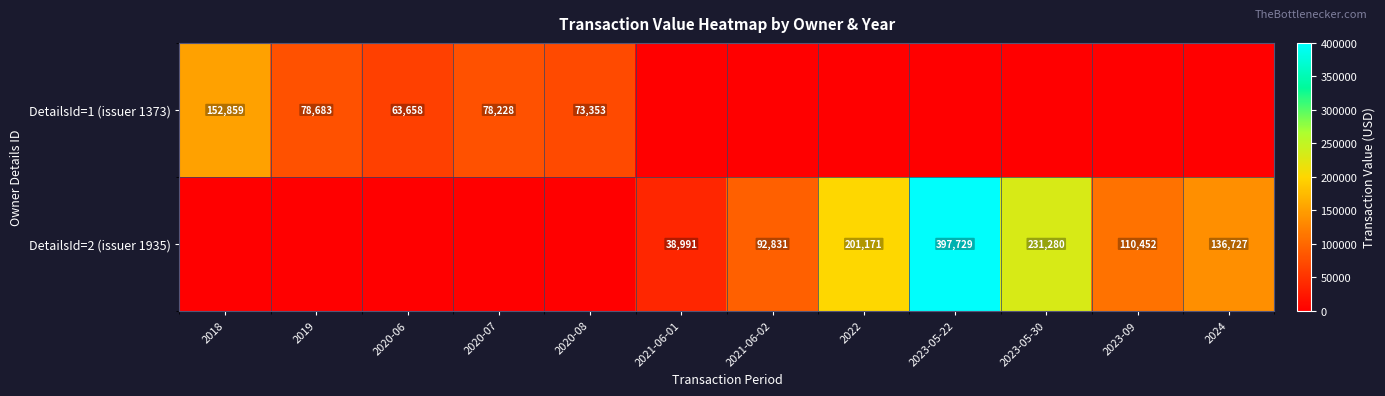

At which category is the sum across all series the highest?

2023-05-22